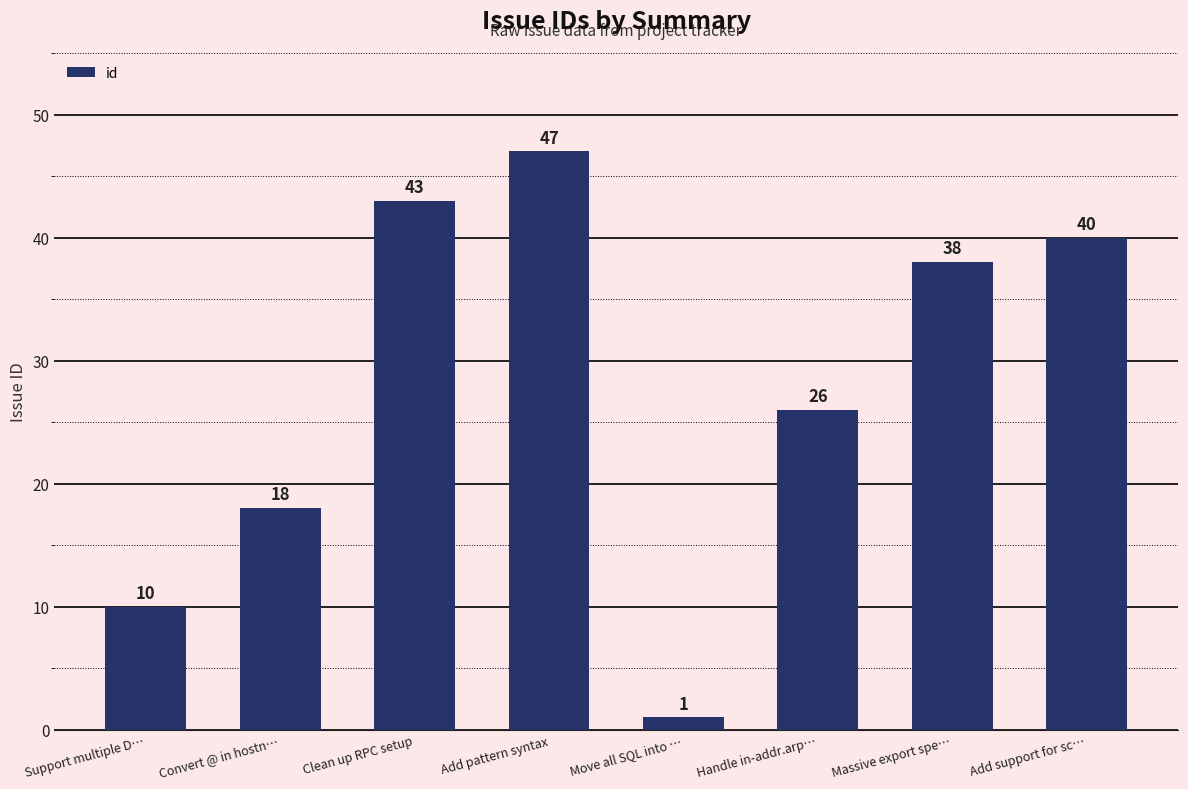

What is the sum of all values?

223